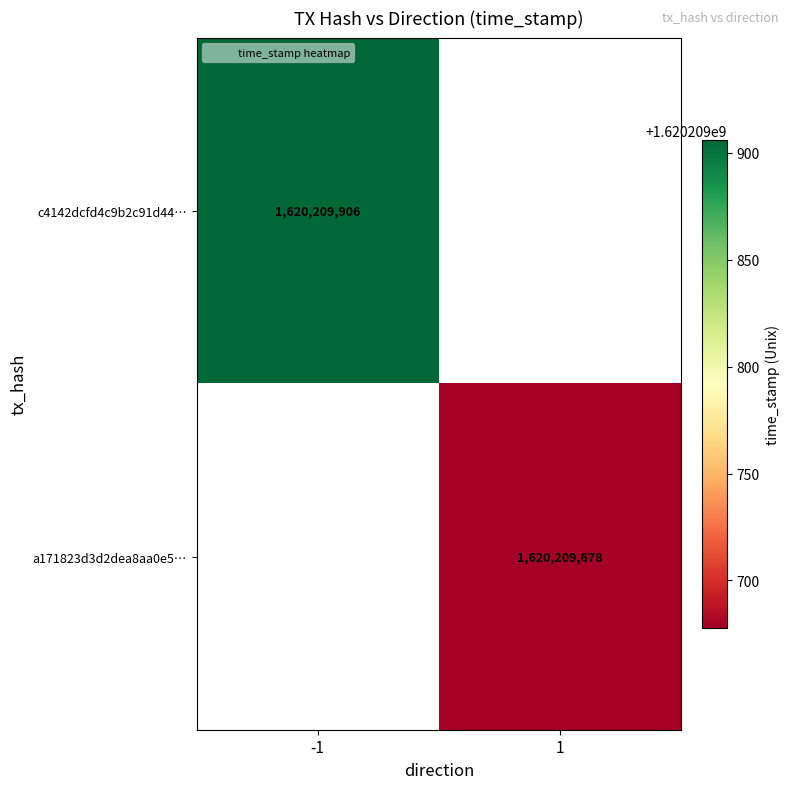

What is the difference between the a171823d3d2dea8aa0e5f1d663923049a77a4d1 values at direction and time_stamp?

1620209677